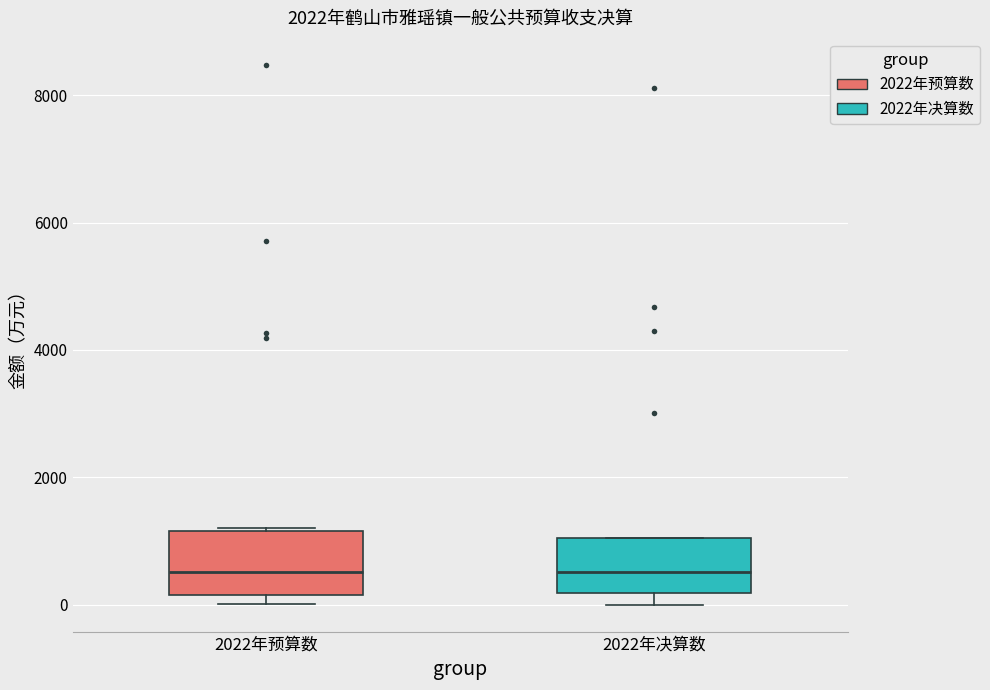

Reading left to right, transcribe this box plot: for each box, give where its median line is, the range the box spans, and where its two whiskers end, as read against the y-axis. The values are not printed on the chart, so give them approximately, as read against the axis.

2022年预算数: median 600, box 200 to 1200, whiskers 0 to 1200
2022年决算数: median 600, box 200 to 1000, whiskers 0 to 1000